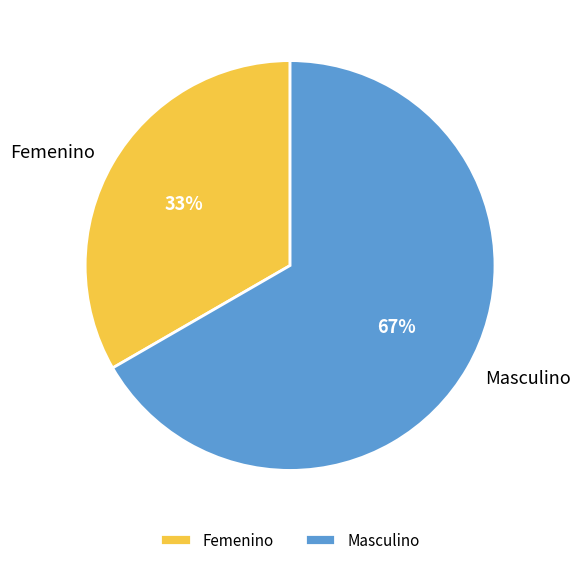

Does Femenino account for over 50% of the chart?

No